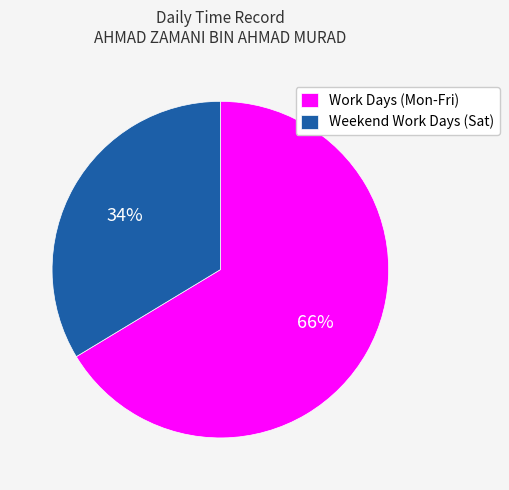

To the nearest percent, what portion does Work Days (Mon-Fri) represent?

66%